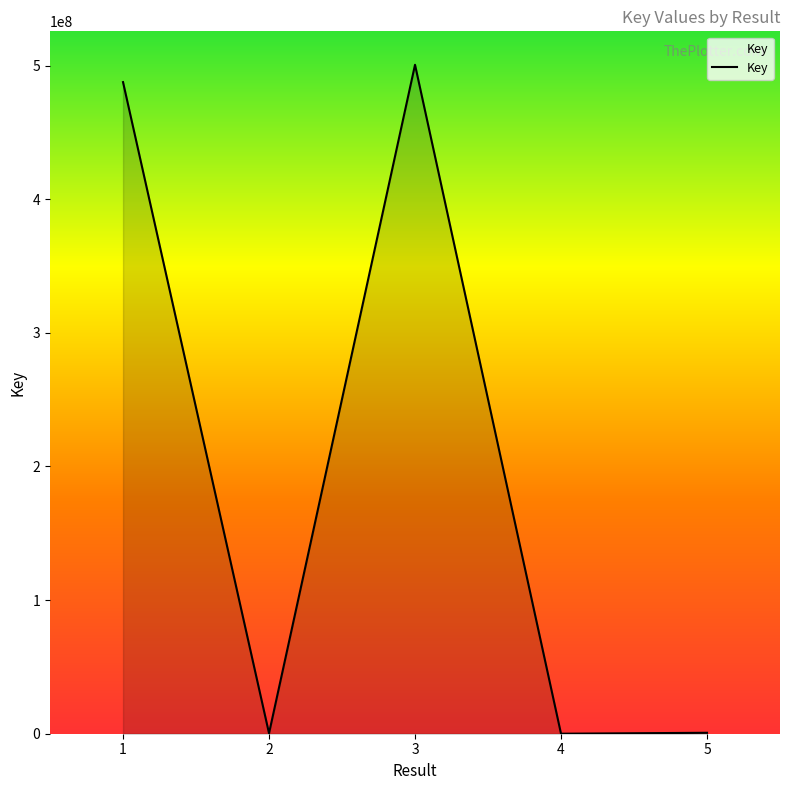

What is the greatest value displayed?

500644645